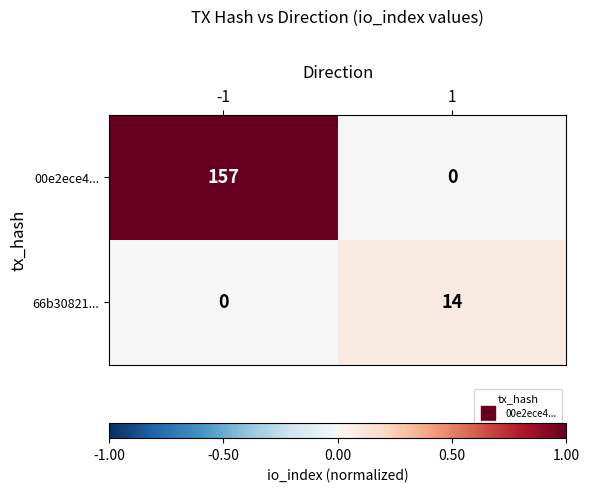

At which category is the sum across all series the highest?

-1